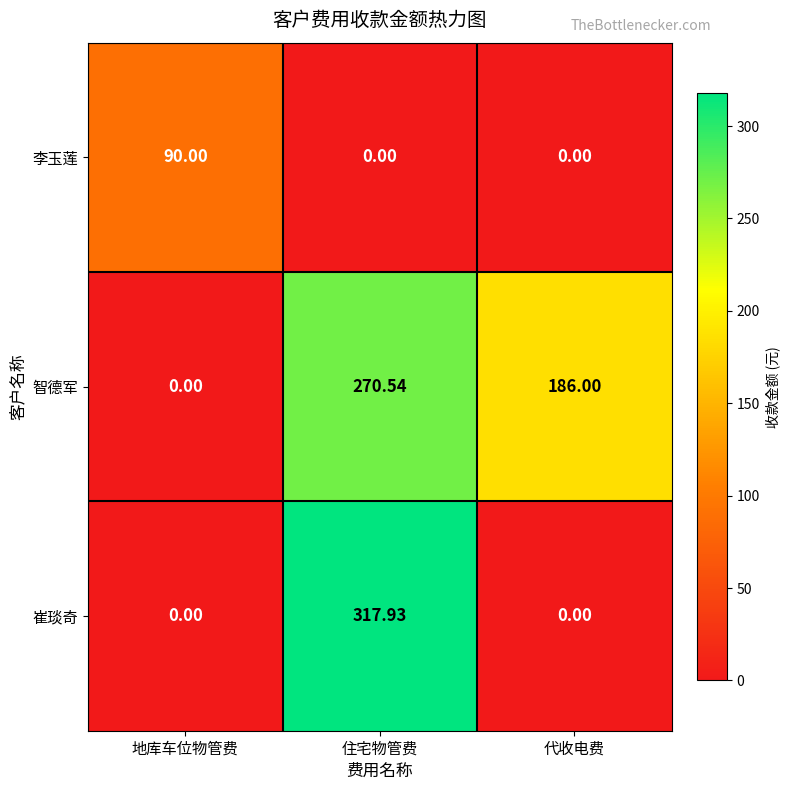

Between 地库车位物管费 and 住宅物管费, which series saw the biggest shift?

崔琰奇